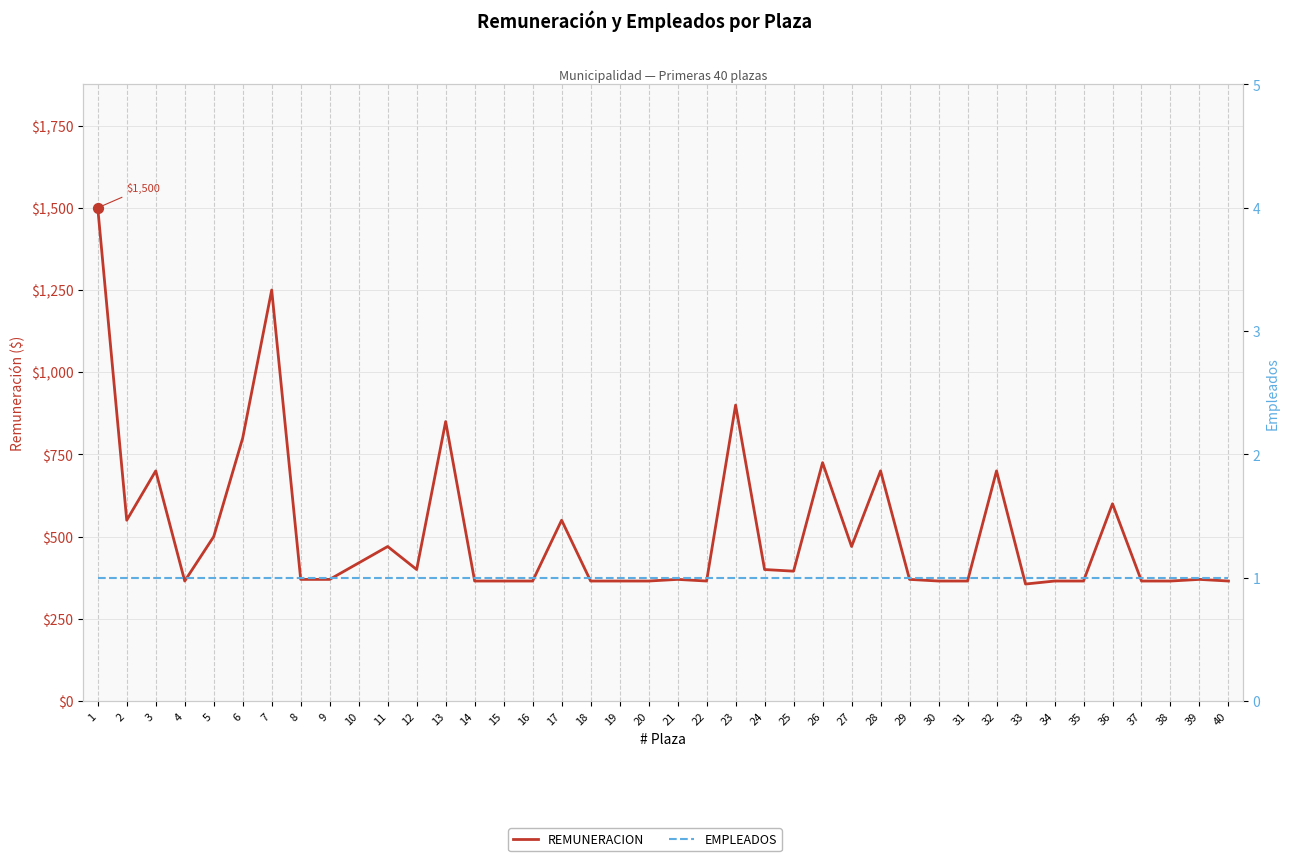

Is the value of REMUNERACION at 35 greater than the value of EMPLEADOS at 32?

Yes